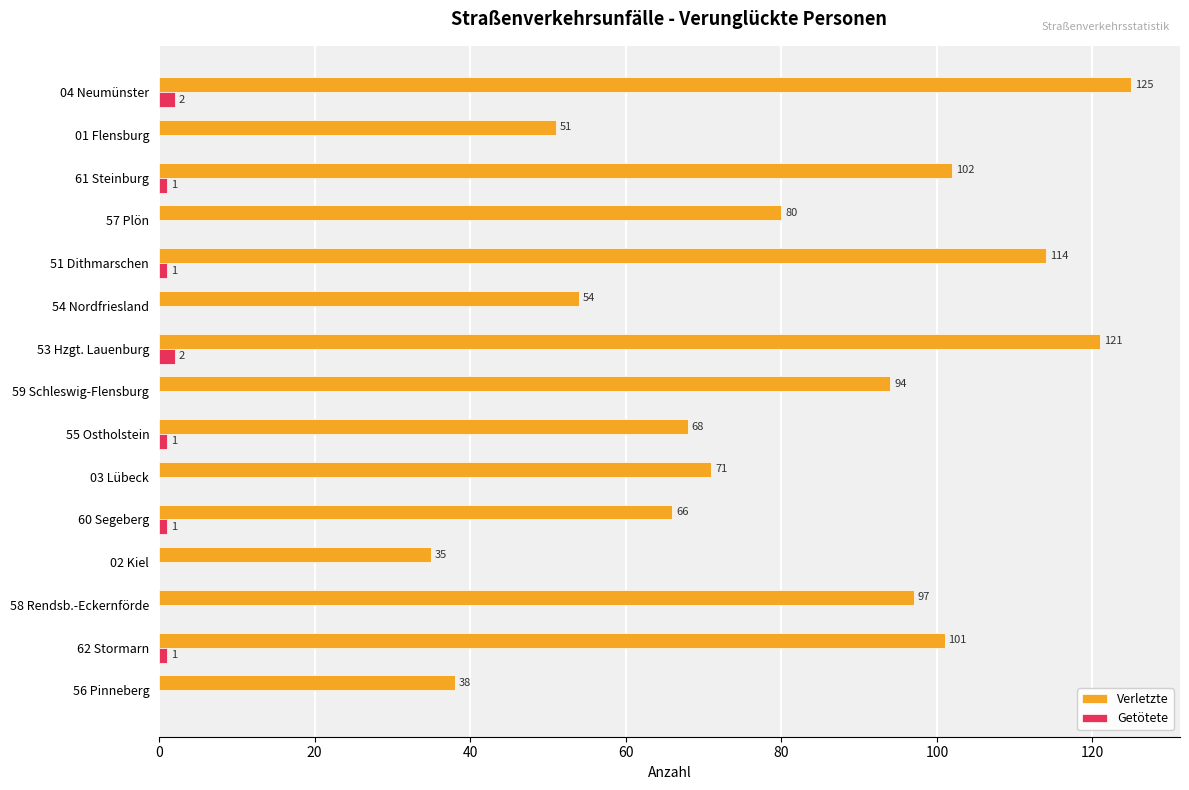

Between 55 Ostholstein and 59 Schleswig-Flensburg, which series saw the biggest shift?

Verletzte